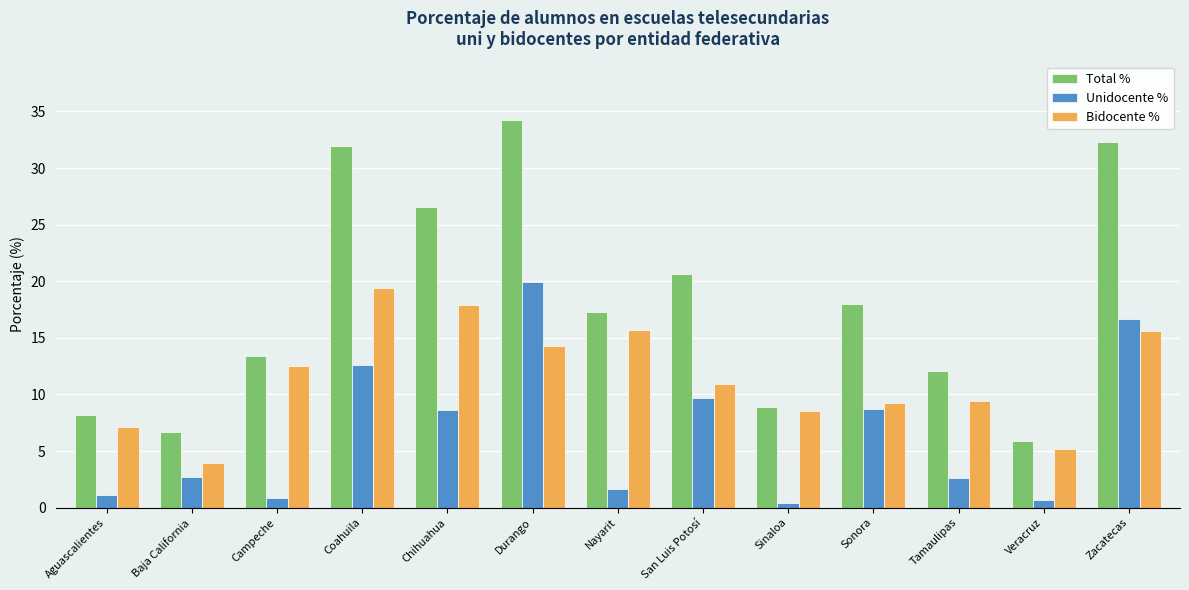

At which category is the sum across all series the highest?

Durango